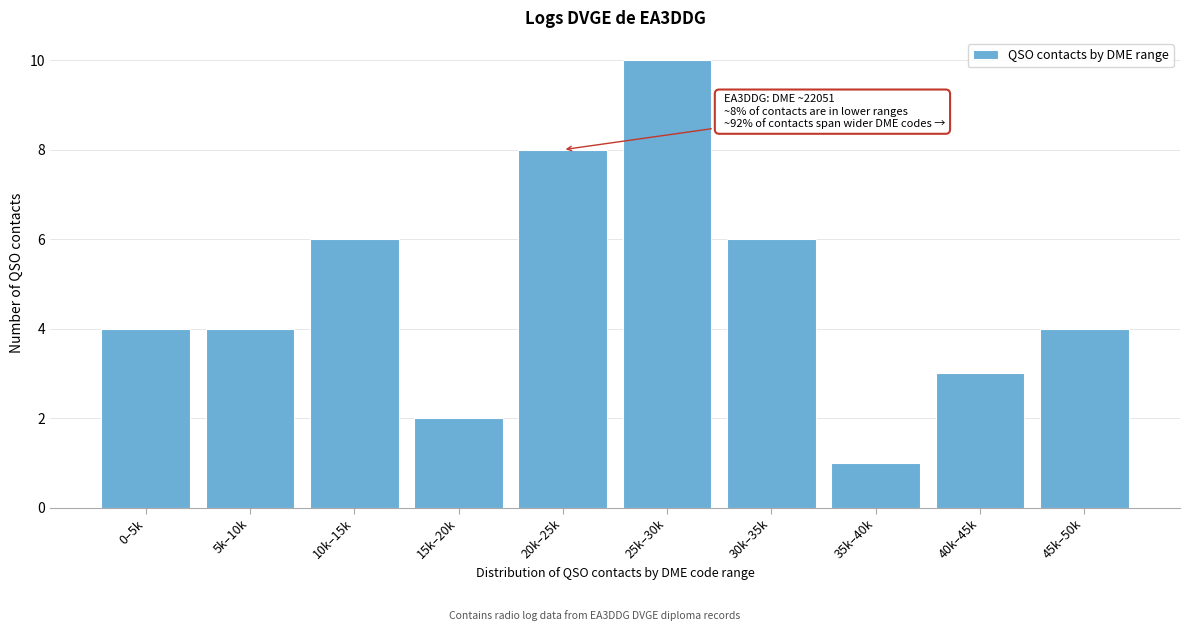

Reading right to left, extract all data points from this chart.

4	3	1	6	10	8	2	6	4	4